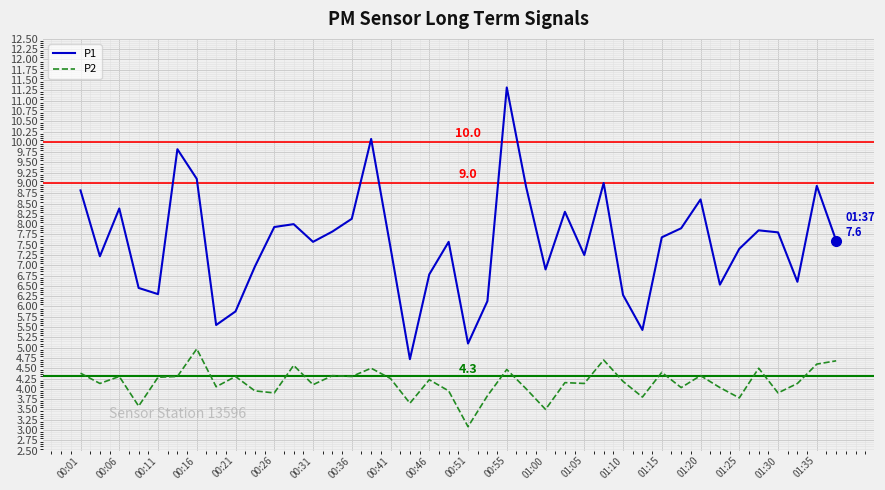

True or false: P2 and P1 cross at least once.

False